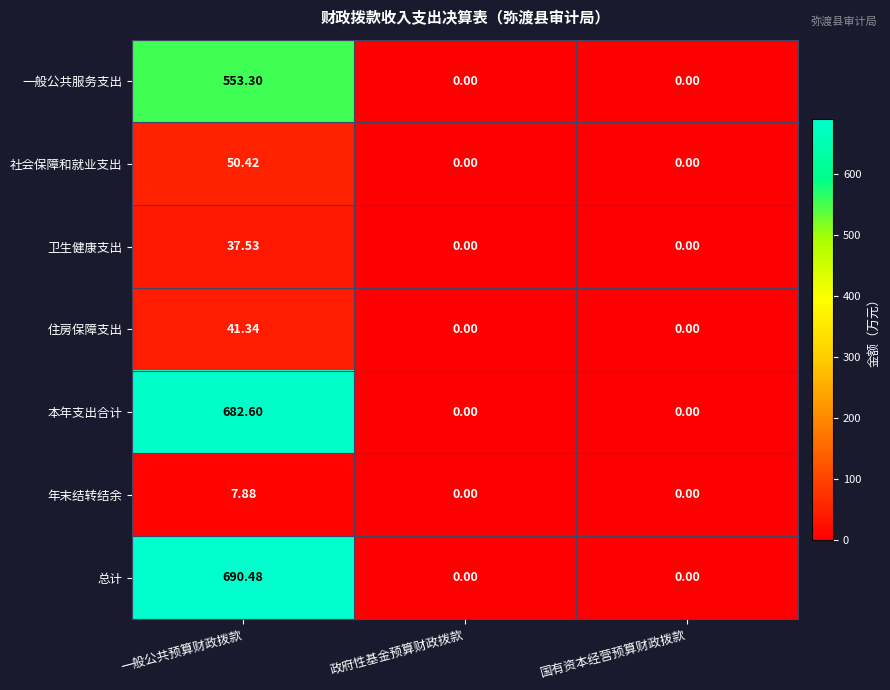

At which category is the sum across all series the highest?

一般公共预算财政拨款